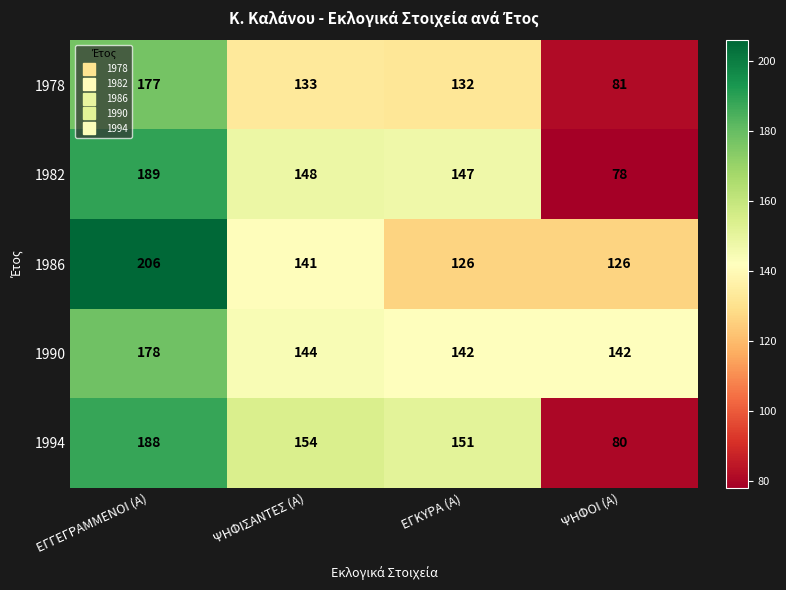

Rank the series by their maximum value, from highest to lowest.

1986, 1982, 1994, 1990, 1978